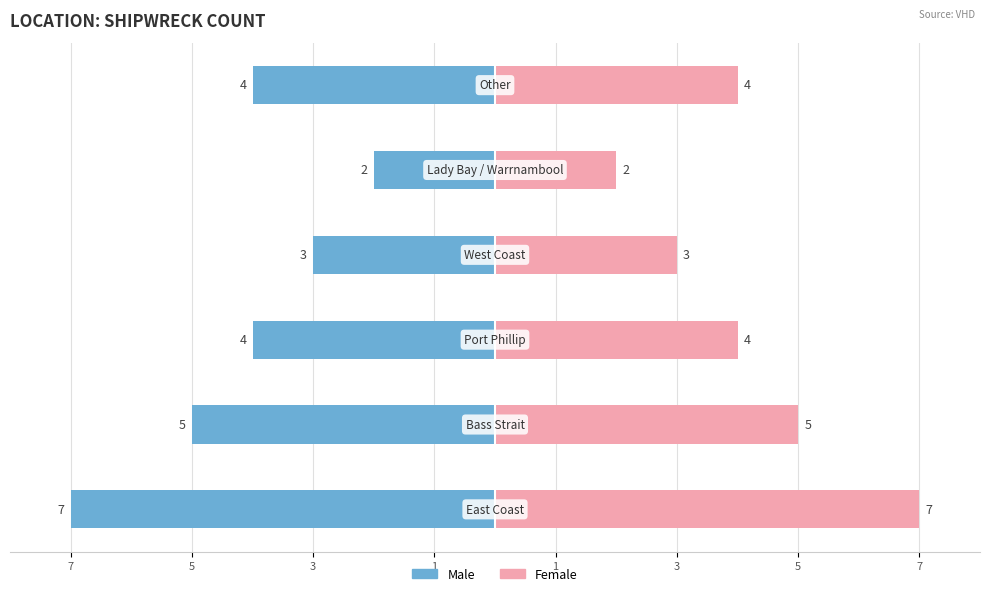

Which series has the largest range (max minus min)?

Male